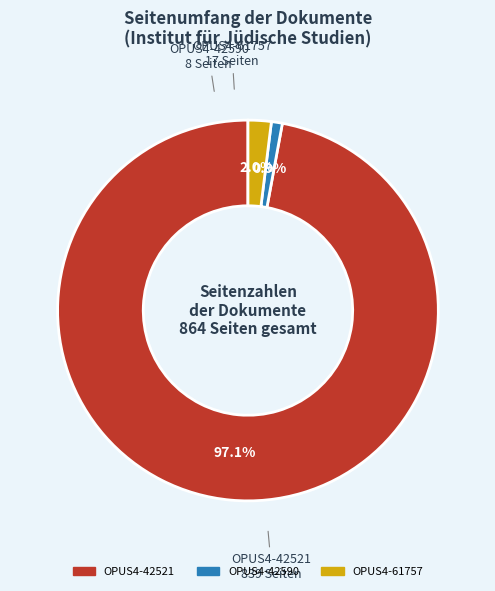

What percentage is NOT represented by OPUS4-42521?

2.9%